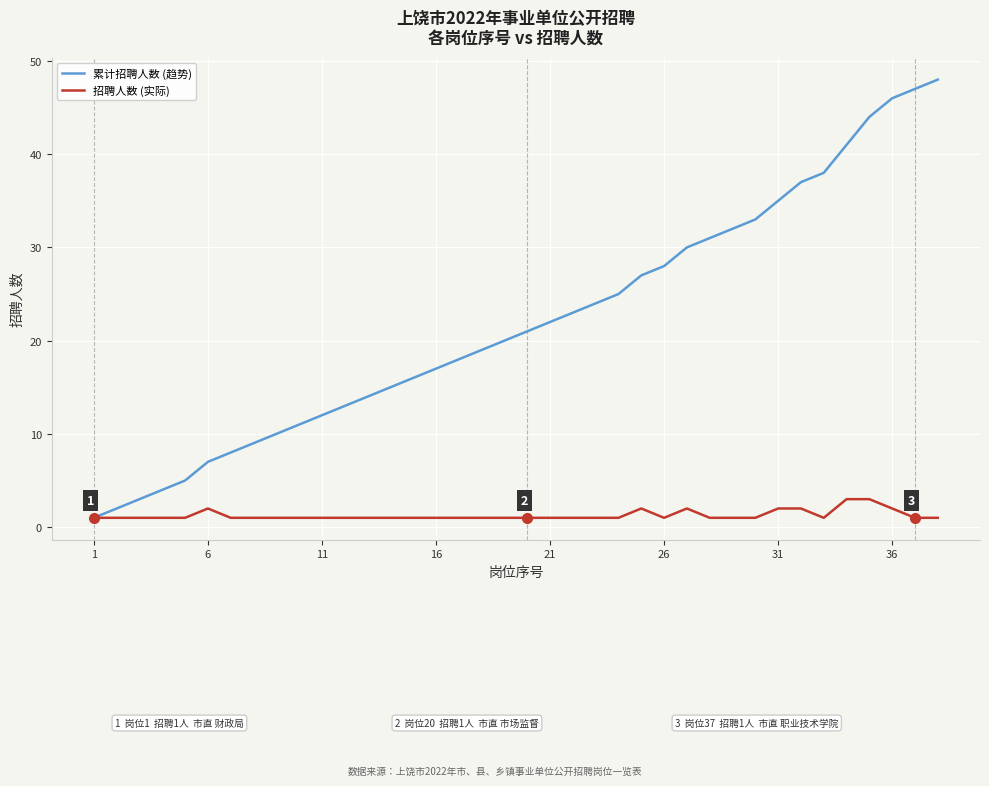

Rank the series by their average value, from lowest to highest.

招聘人数 (实际), 累计招聘人数 (趋势)